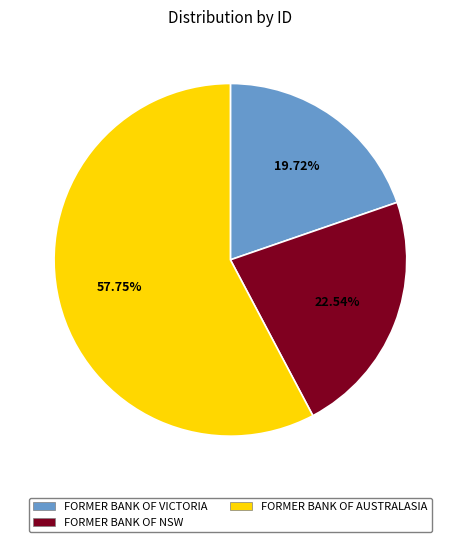

Between FORMER BANK OF NSW and FORMER BANK OF AUSTRALASIA, which is larger?

FORMER BANK OF AUSTRALASIA